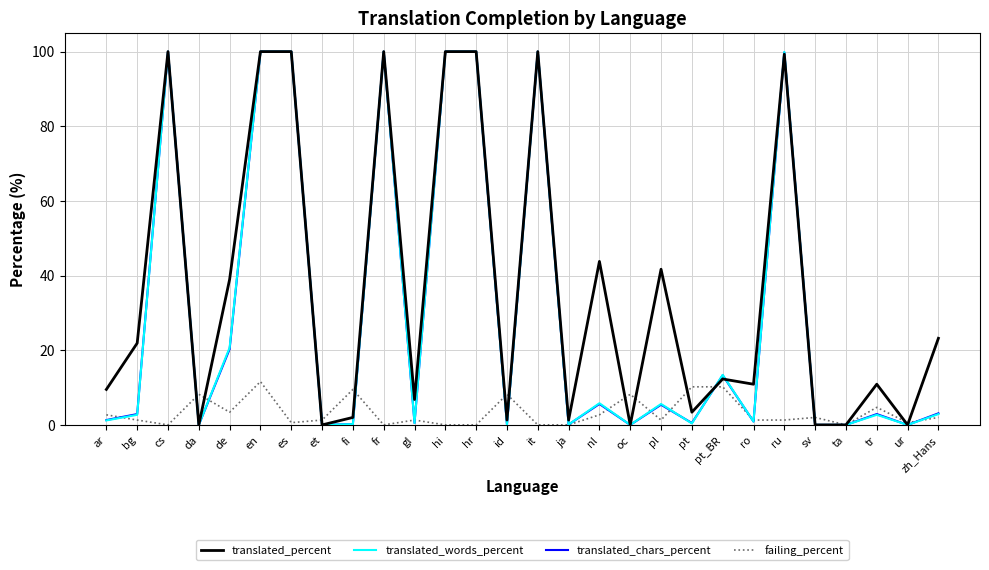

Is it true that translated_percent equals 9.9 at zh_Hans?

False